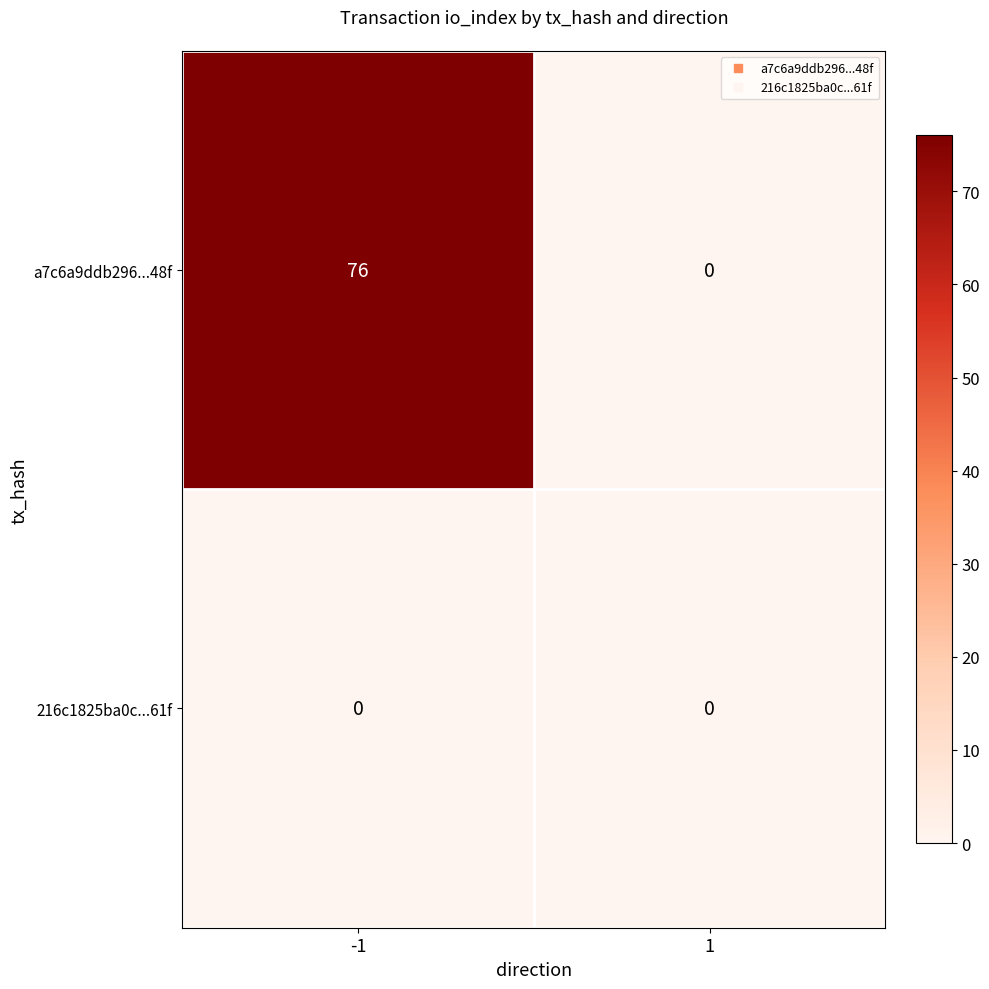

What is the greatest value displayed?

76